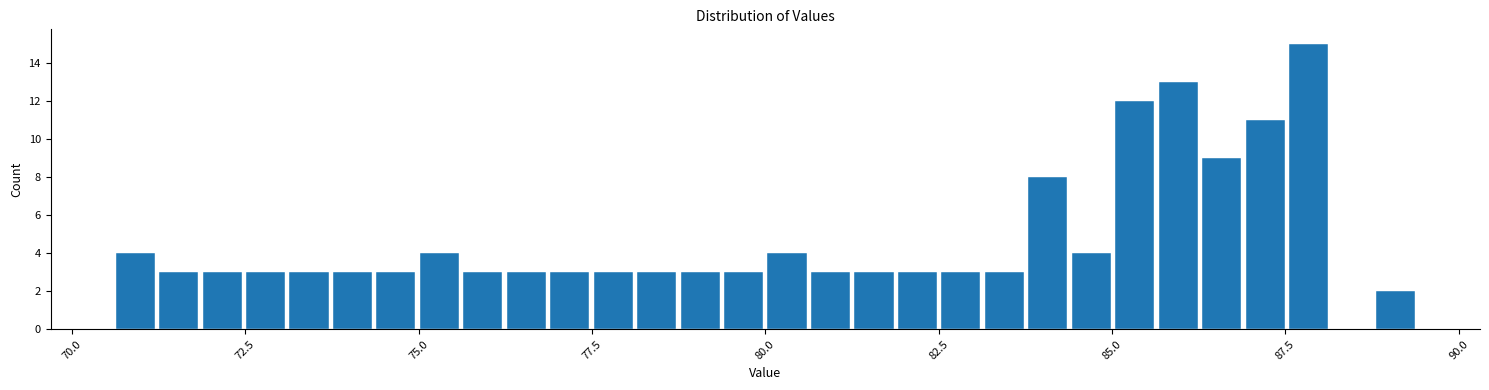

Read against the x-axis, roughly where is the centre of the tallest bar?

88.0